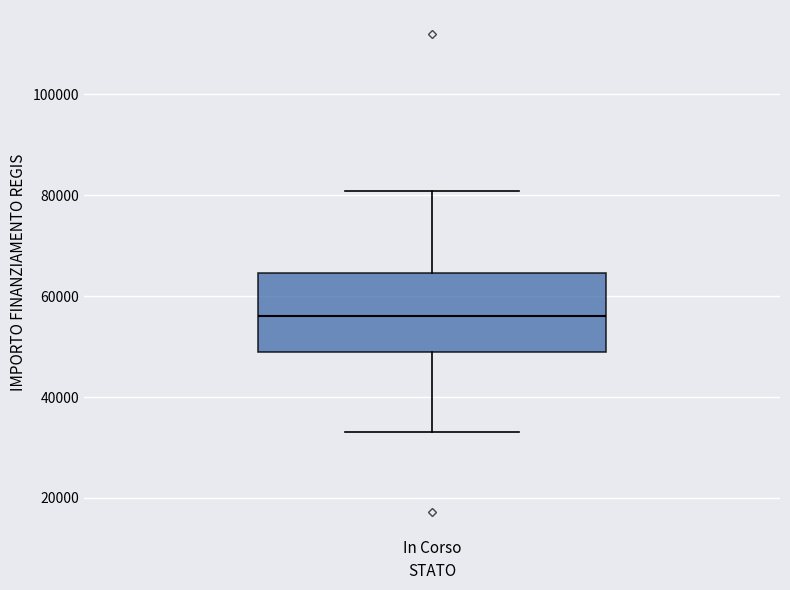

Read this box plot against the y-axis: the position of the median line, the range covered by the box, and the ends of both whiskers. The values are not printed on the chart, so give them approximately, as read against the axis.

median 56000, box 50000 to 64000, whiskers 32000 to 80000